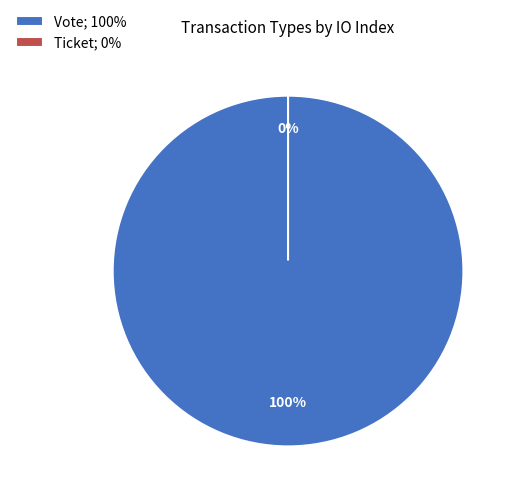

True or false: Vote accounts for 100% of the total.

True